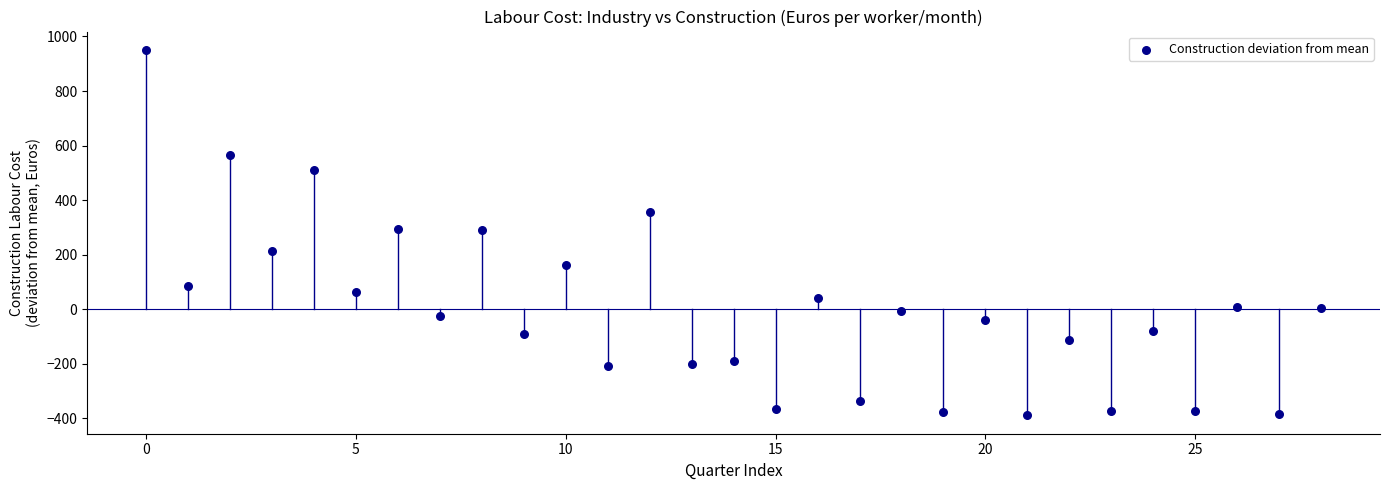

What is the range of Y values (max minus min)?

1340.1